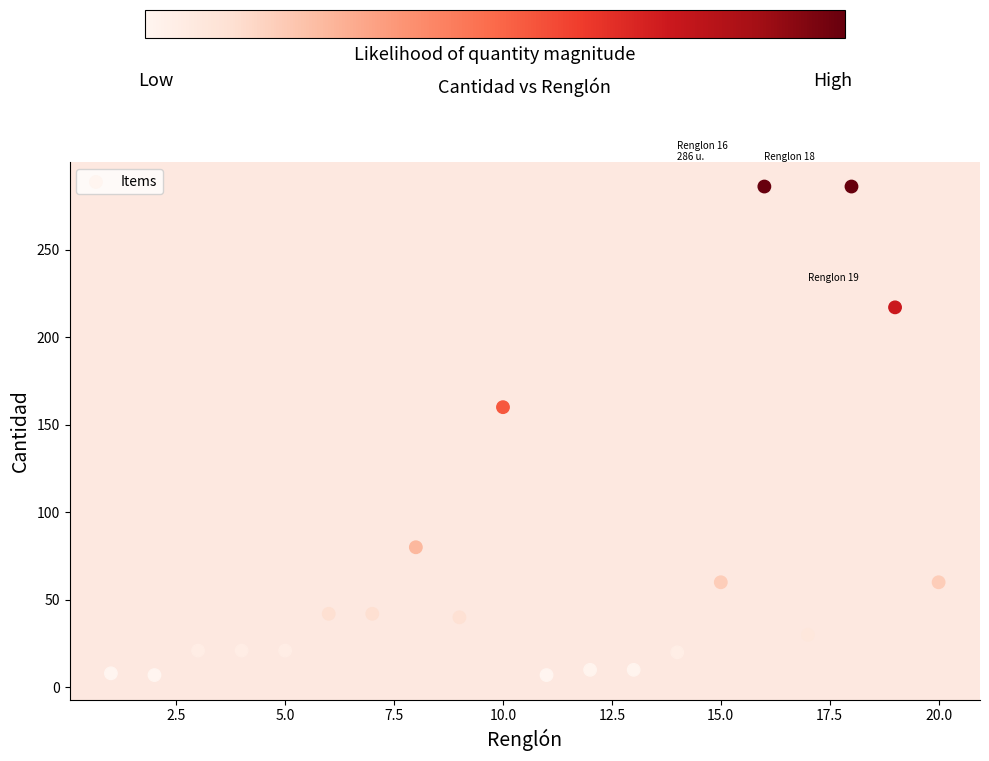

What is the range of X values (max minus min)?

19